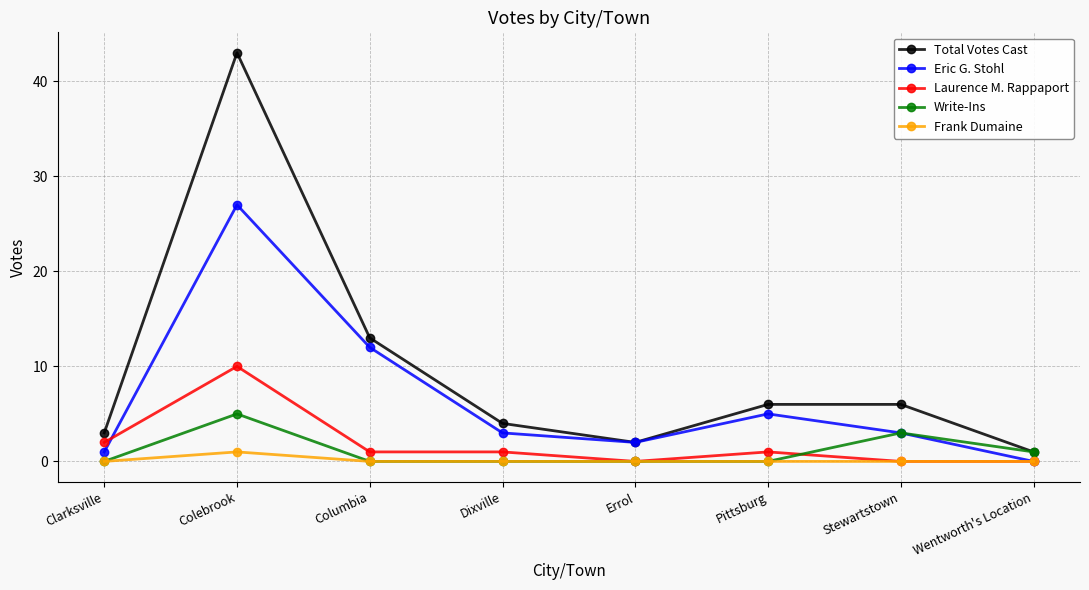

Is it true that Eric G. Stohl equals 3 at Dixville?

True